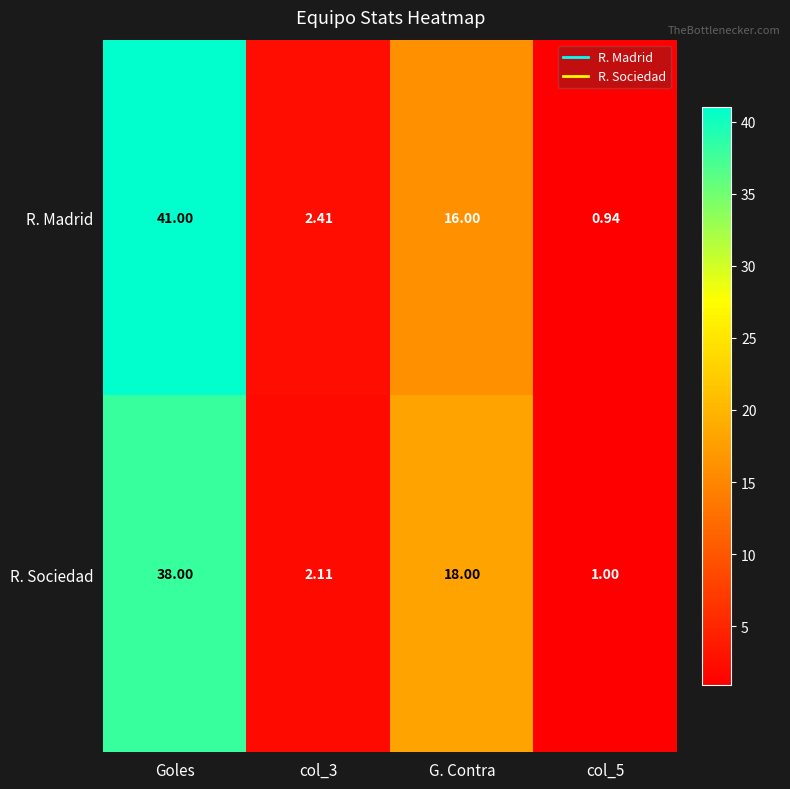

Rank the series by their maximum value, from lowest to highest.

R. Sociedad, R. Madrid